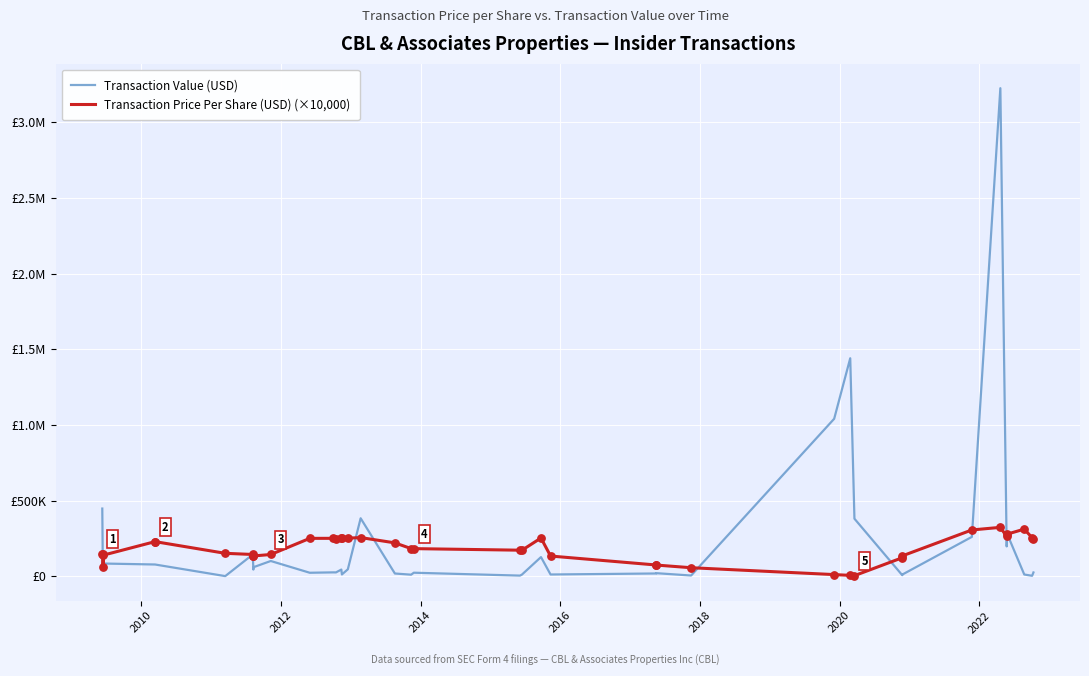

Which series contains the highest Y value?

Transaction Value (USD)